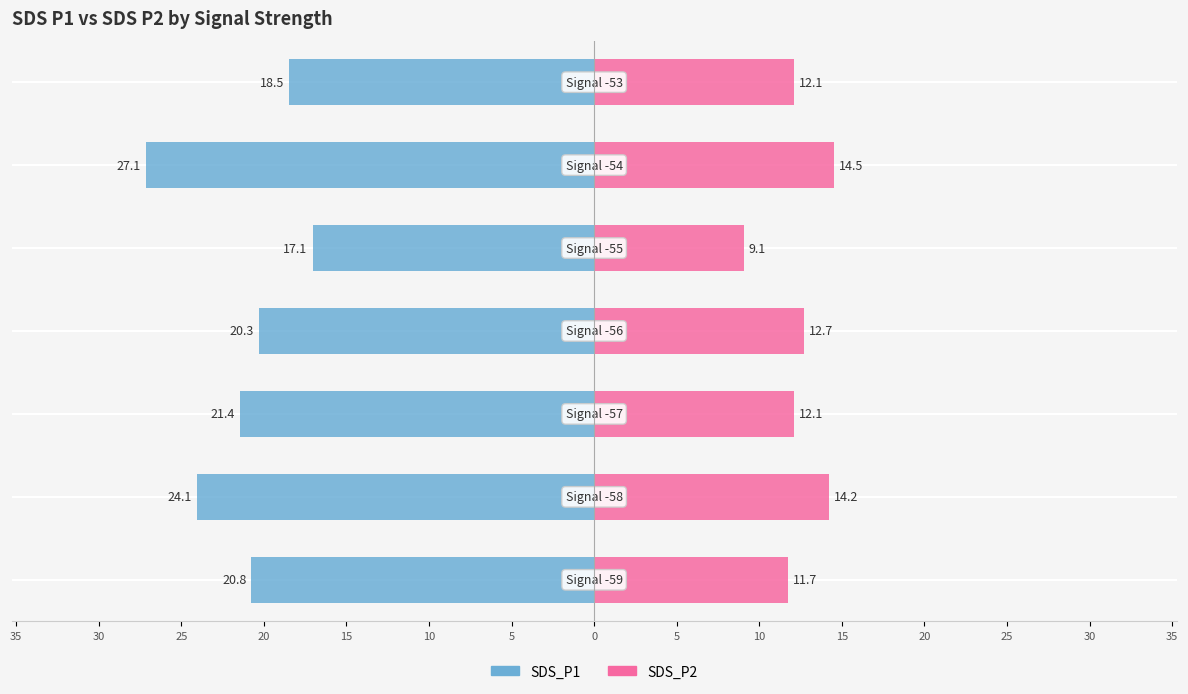

Reading left to right, what are all the values shown in this chart?

SDS_P1: 35=-20.8	30=-24.1	25=-21.4	20=-20.3	15=-17.1	10=-27.1	5=-18.5
SDS_P2: 35=11.7	30=14.2	25=12.1	20=12.7	15=9.1	10=14.5	5=12.1